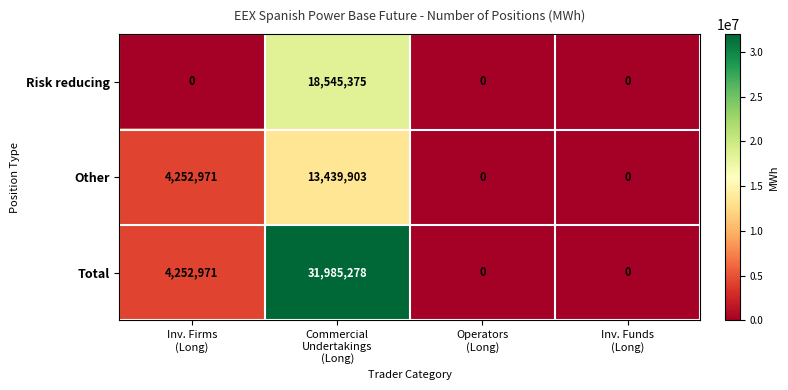

What is the maximum value shown in the chart?

31985278